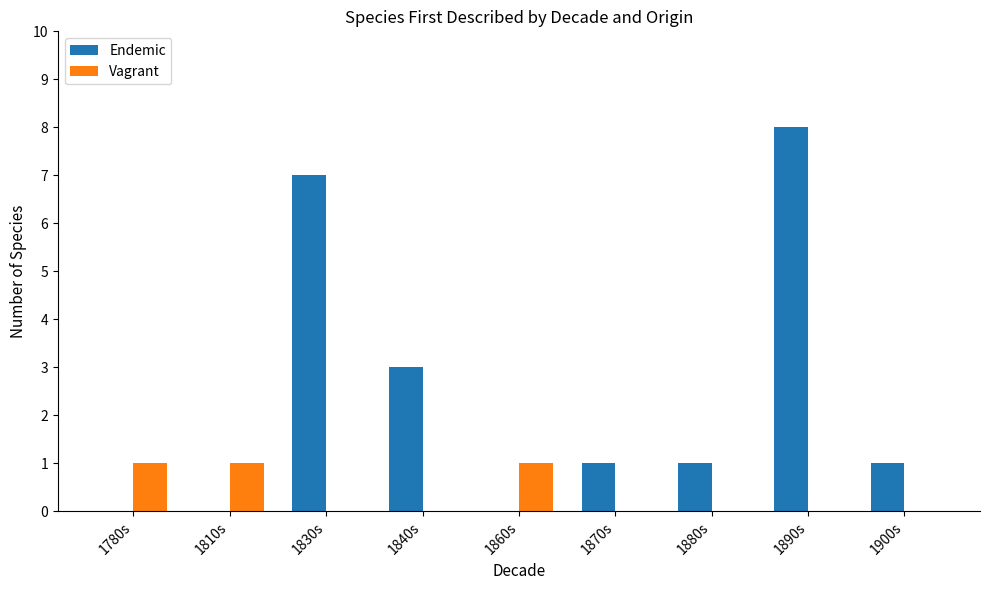

At which label is Endemic closest to 4?

1840s